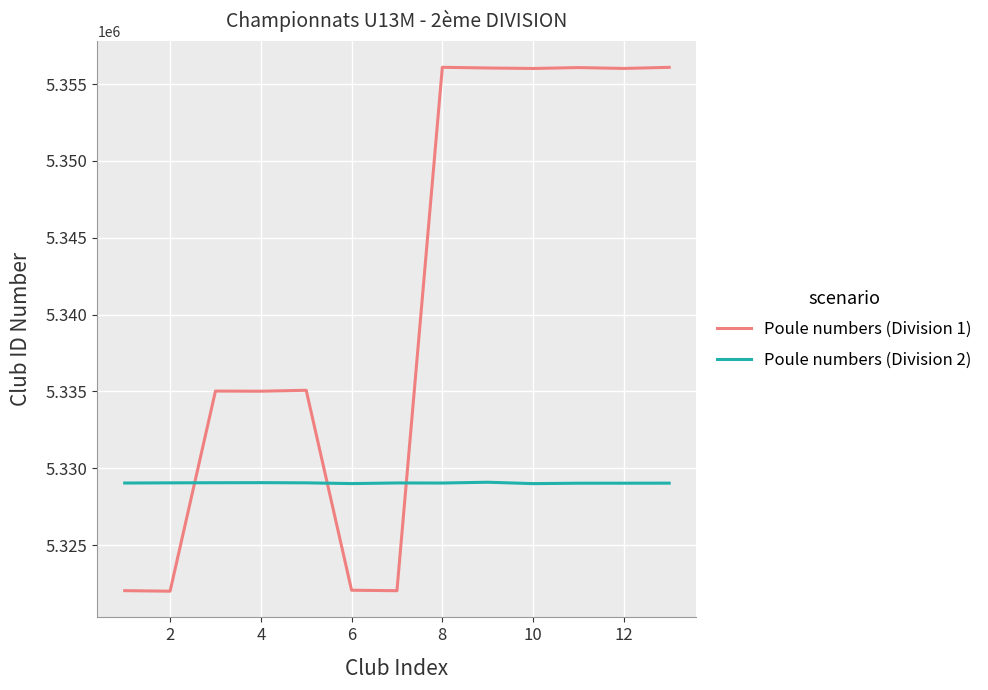

Which series ends up on top after the final intersection of Poule numbers (Division 2) and Poule numbers (Division 1)?

Poule numbers (Division 1)